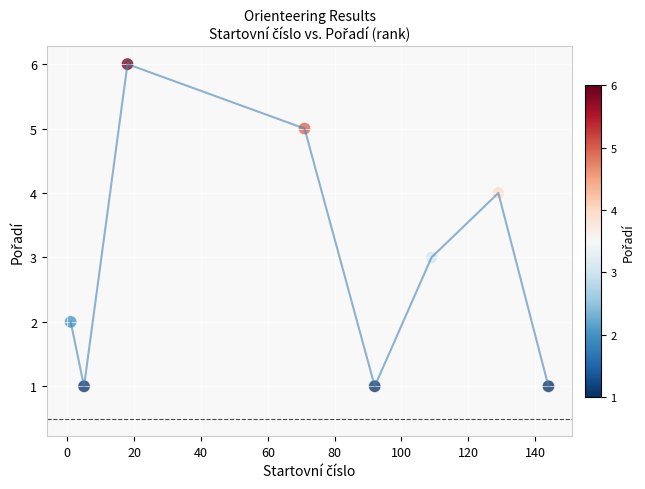

What is the range of Y values (max minus min)?

5